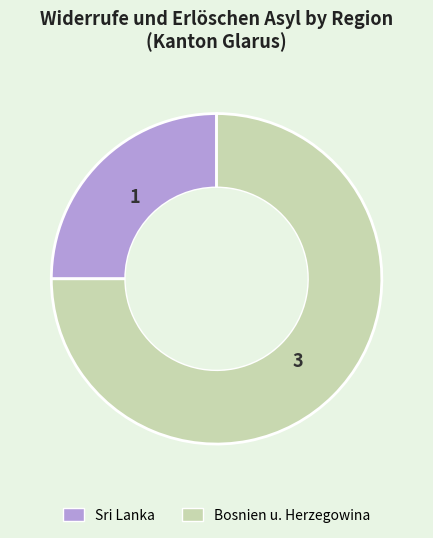

Does Sri Lanka account for over 50% of the chart?

No